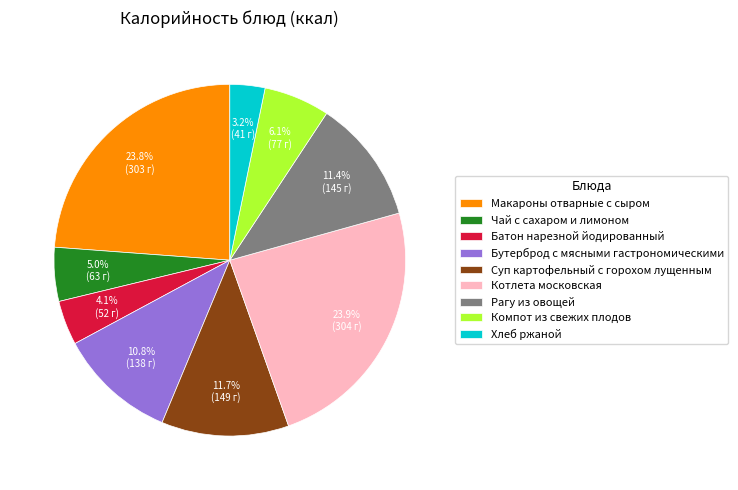

What percentage is the Макароны отварные с сыром slice, to the nearest percent?

24%